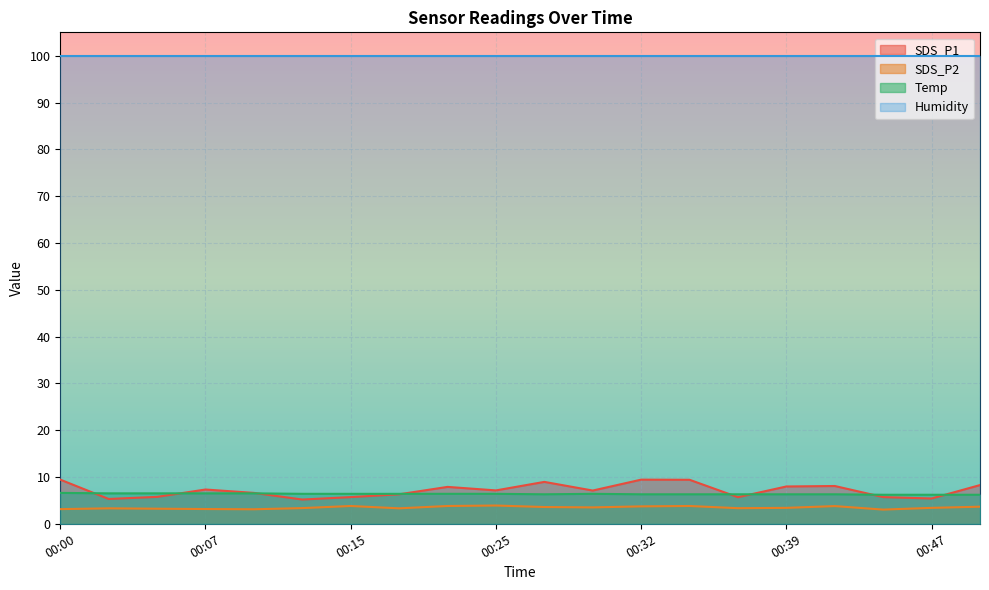

How many lines are shown in the chart?

4